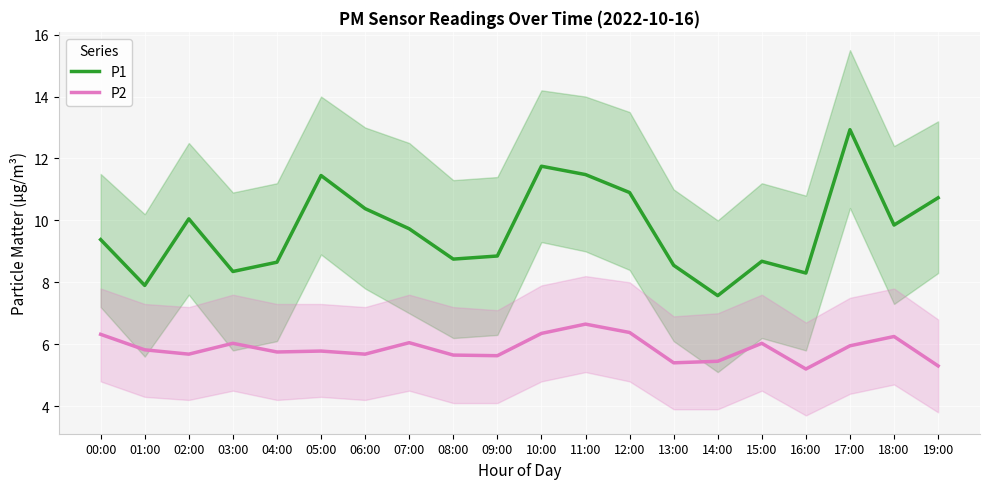

At how many categories does at least one series exceed 5?

20